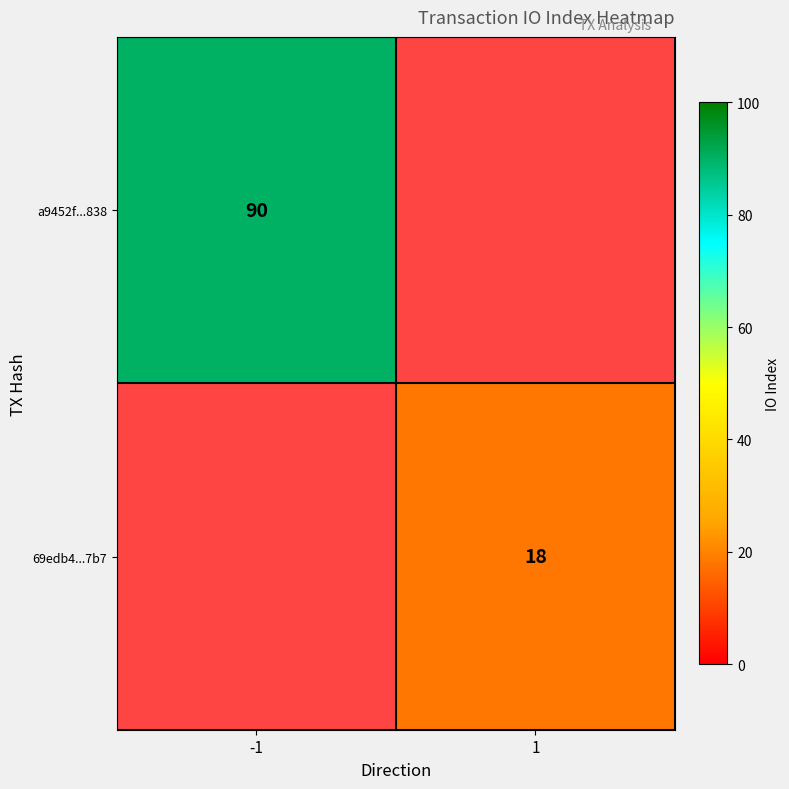

Is the value of 69edb4...7b7 at 1 greater than the value of a9452f...838 at -1?

No